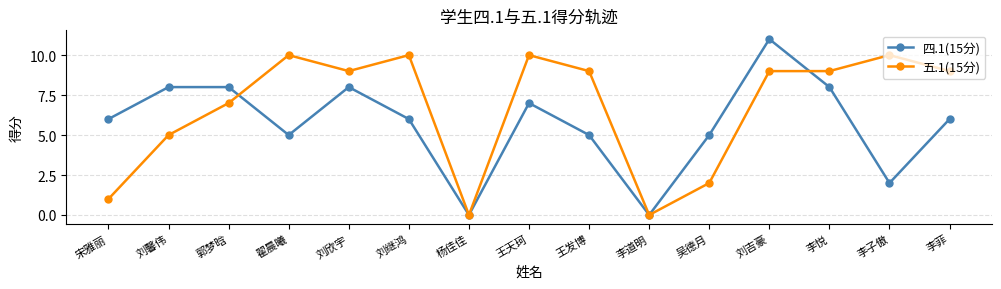

Between which two adjacent categories do 五.1(15分) and 四.1(15分) first intersect?

郭梦晗 and 翟晨曦